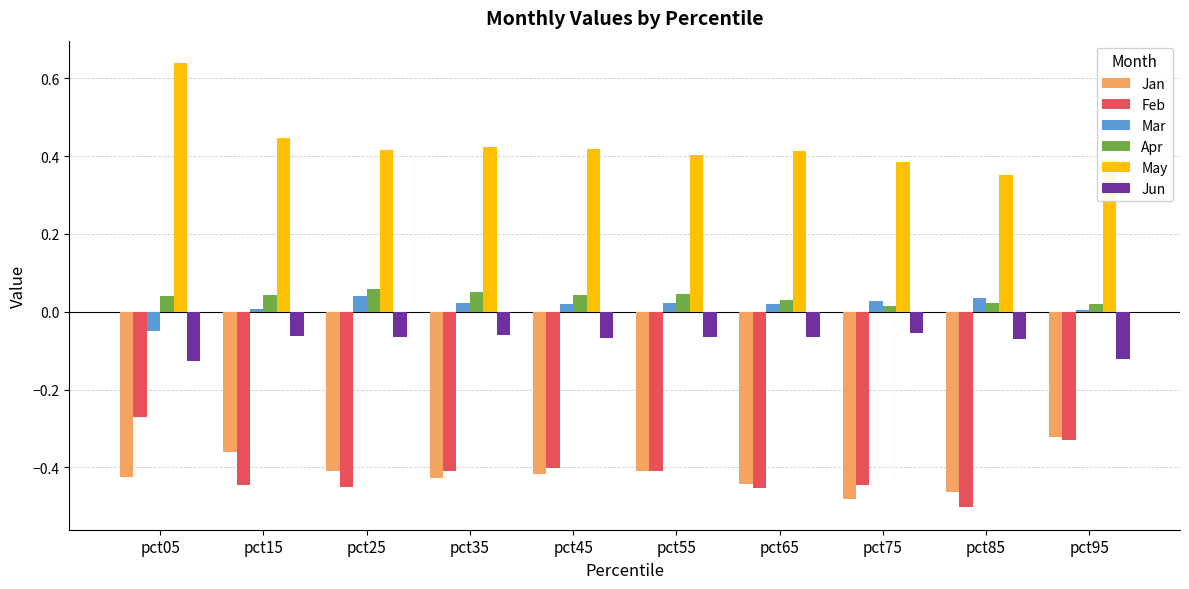

Which category has the highest value across all series?

pct05